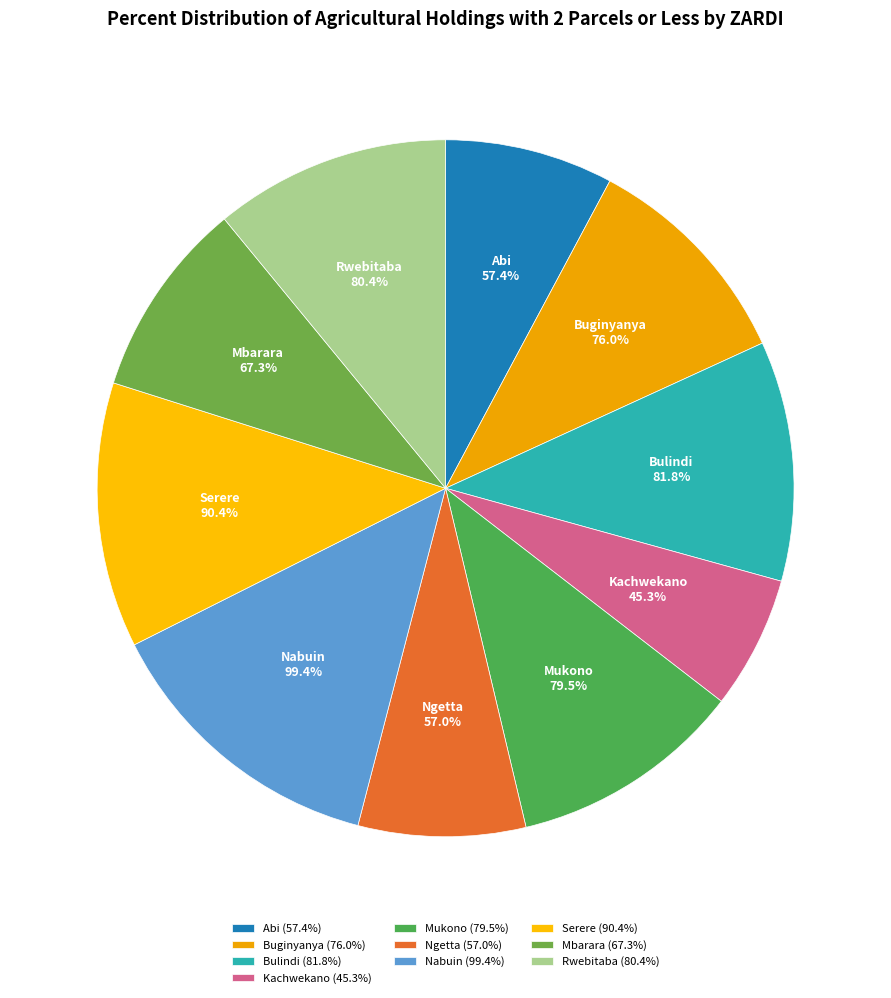

What percentage is the Ngetta slice, to the nearest percent?

8%